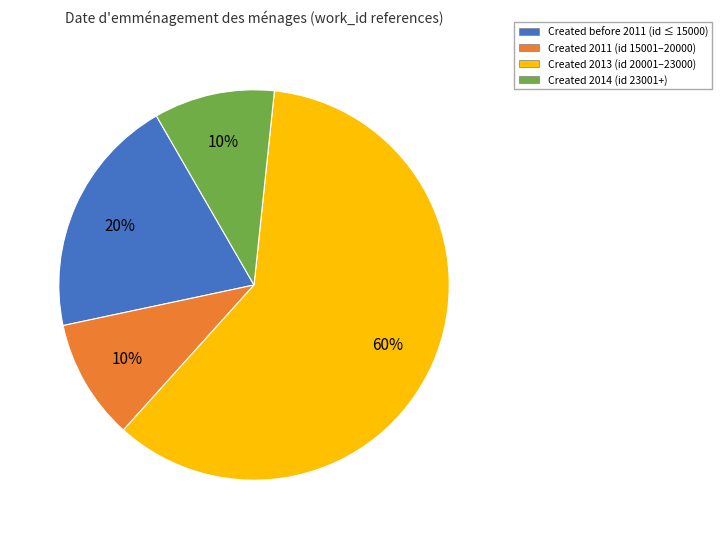

Is it true that Created 2013 (id 20001–23000) is 45% of the pie?

False